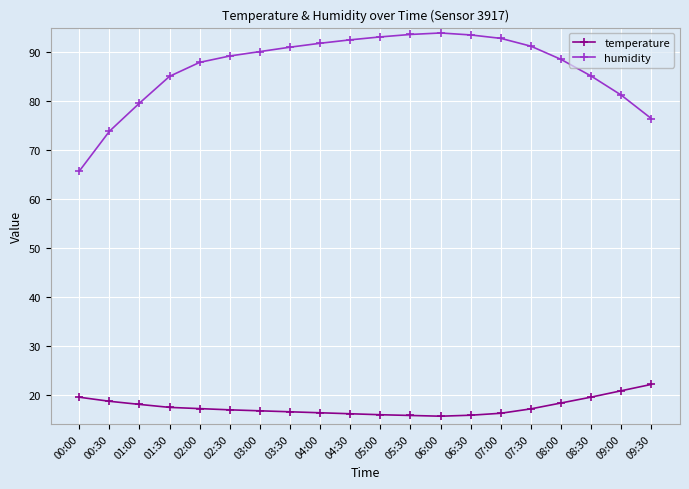

What is the spread (max minus min) of values at 08:00?

70.2